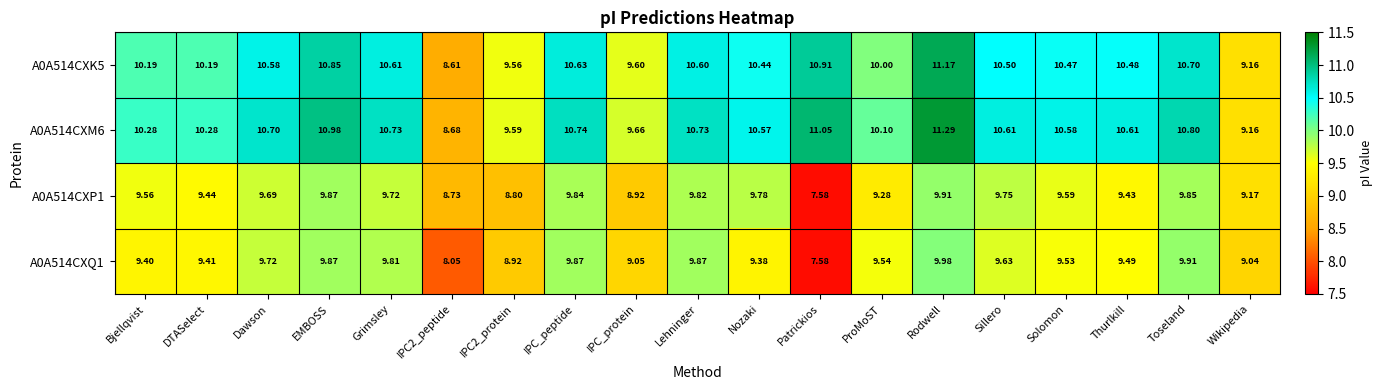

Is the value of A0A514CXK5 at IPC2_protein greater than the value of A0A514CXP1 at IPC2_peptide?

Yes